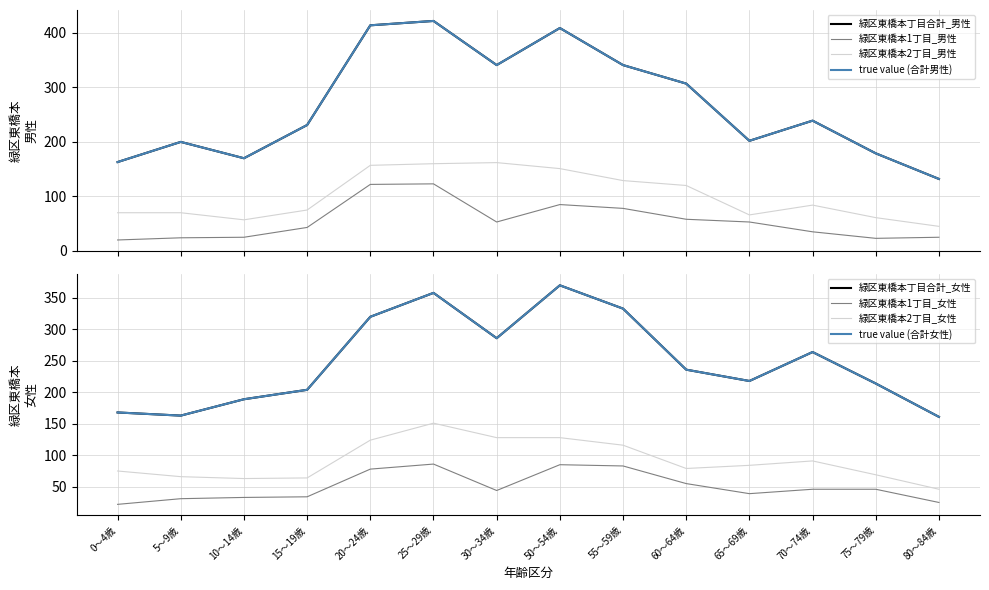

What is the label of the 11th point from the left?

65～69歳